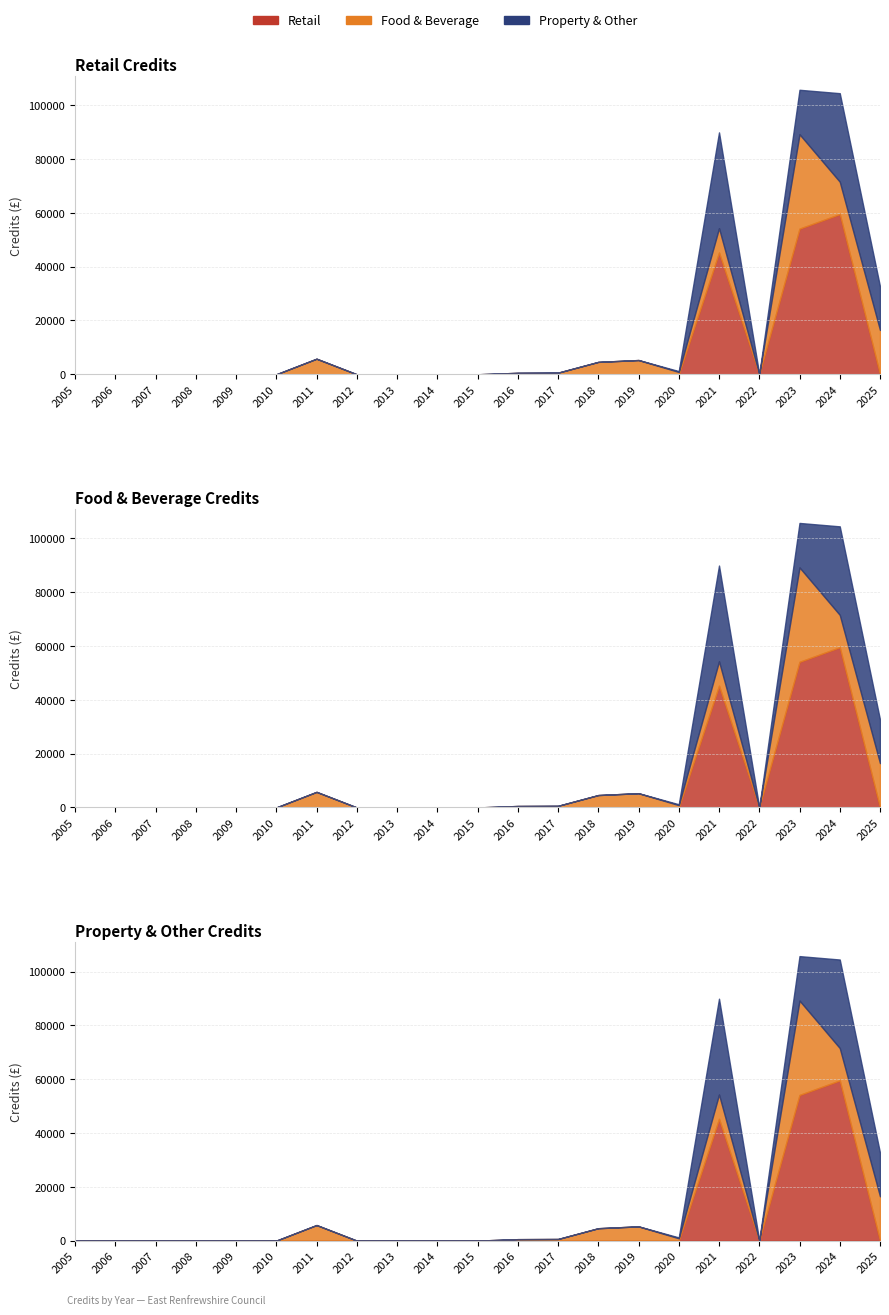

The Retail series shows -31530.9 at 2016. True or false?

False